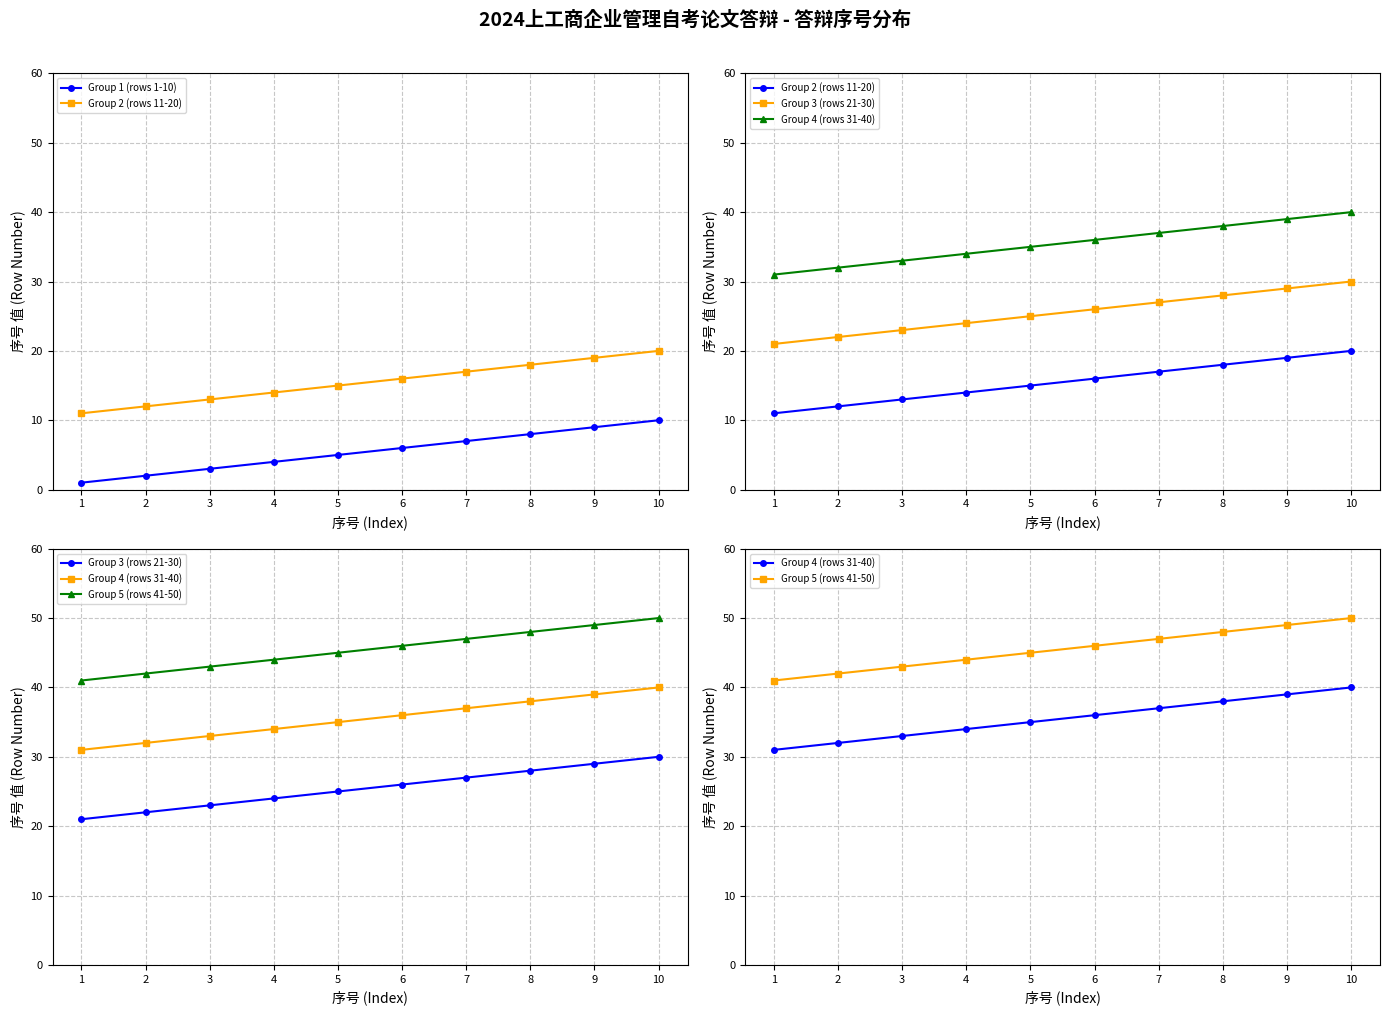

What is the difference between the maximum and minimum values in the Group 1 (rows 1-10) series?

9